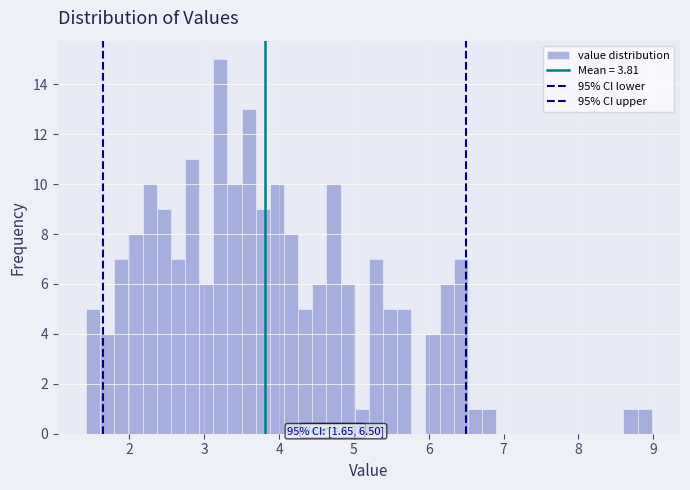

Read against the x-axis, roughly where is the centre of the tallest bar?

3.2